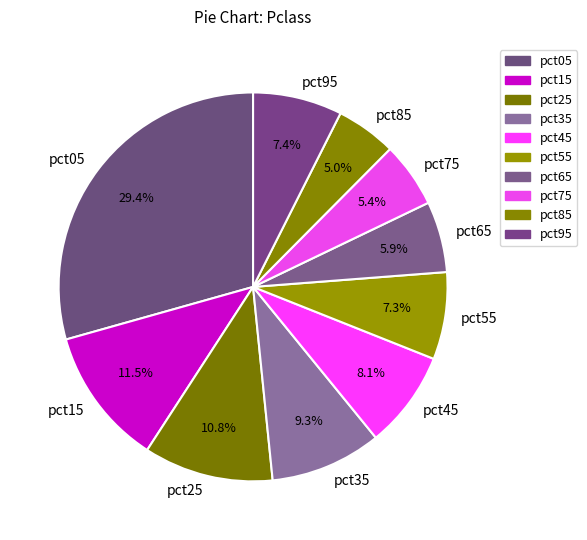

How many segments does this pie chart have?

10